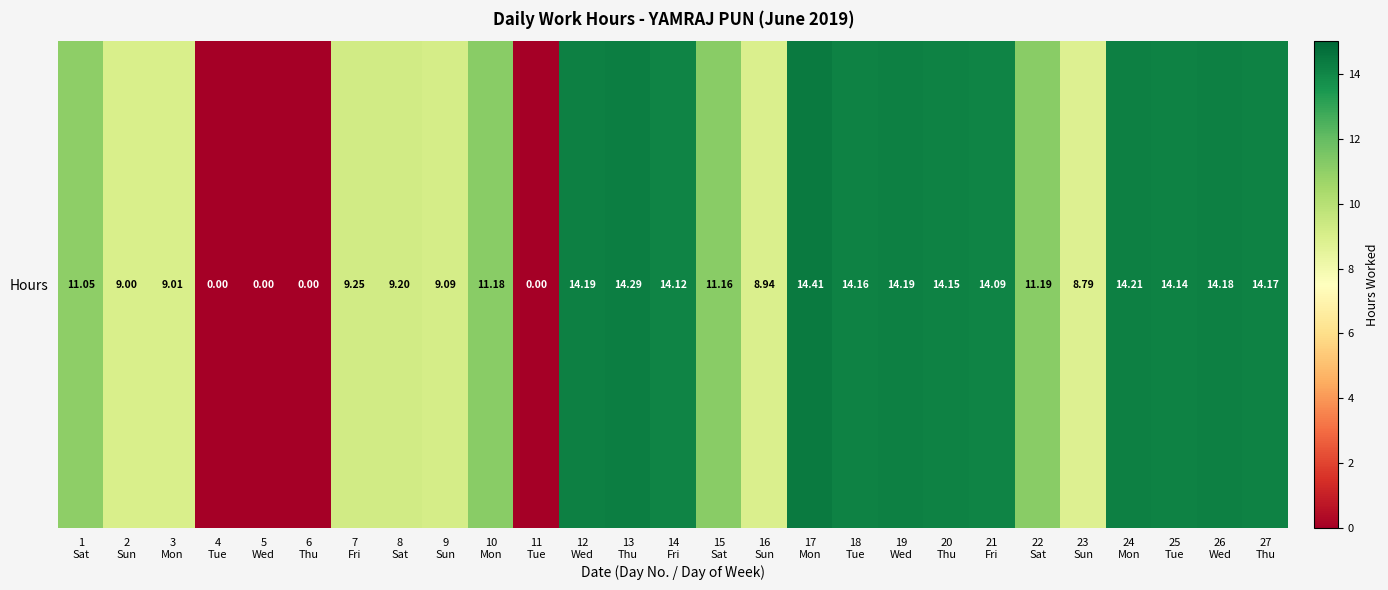

Reading left to right, what are all the values shown in this chart?

1
Sat=11.1	2
Sun=9.0	3
Mon=9.0	4
Tue=0.0	5
Wed=0.0	6
Thu=0.0	7
Fri=9.2	8
Sat=9.2	9
Sun=9.1	10
Mon=11.2	11
Tue=0.0	12
Wed=14.2	13
Thu=14.3	14
Fri=14.1	15
Sat=11.2	16
Sun=8.9	17
Mon=14.4	18
Tue=14.2	19
Wed=14.2	20
Thu=14.2	21
Fri=14.1	22
Sat=11.2	23
Sun=8.8	24
Mon=14.2	25
Tue=14.1	26
Wed=14.2	27
Thu=14.2